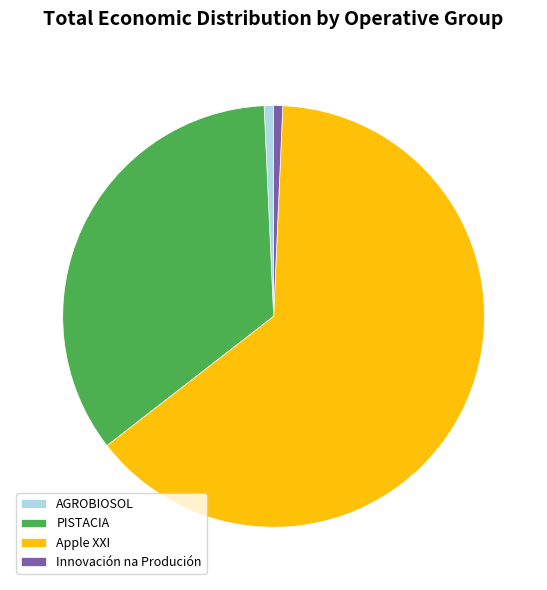

Which slice is the largest?

Apple XXI